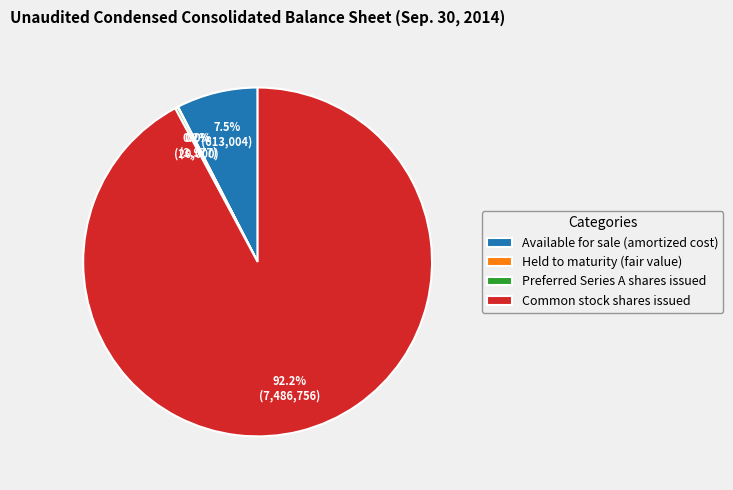

What is the largest slice in the pie chart?

Common stock shares issued